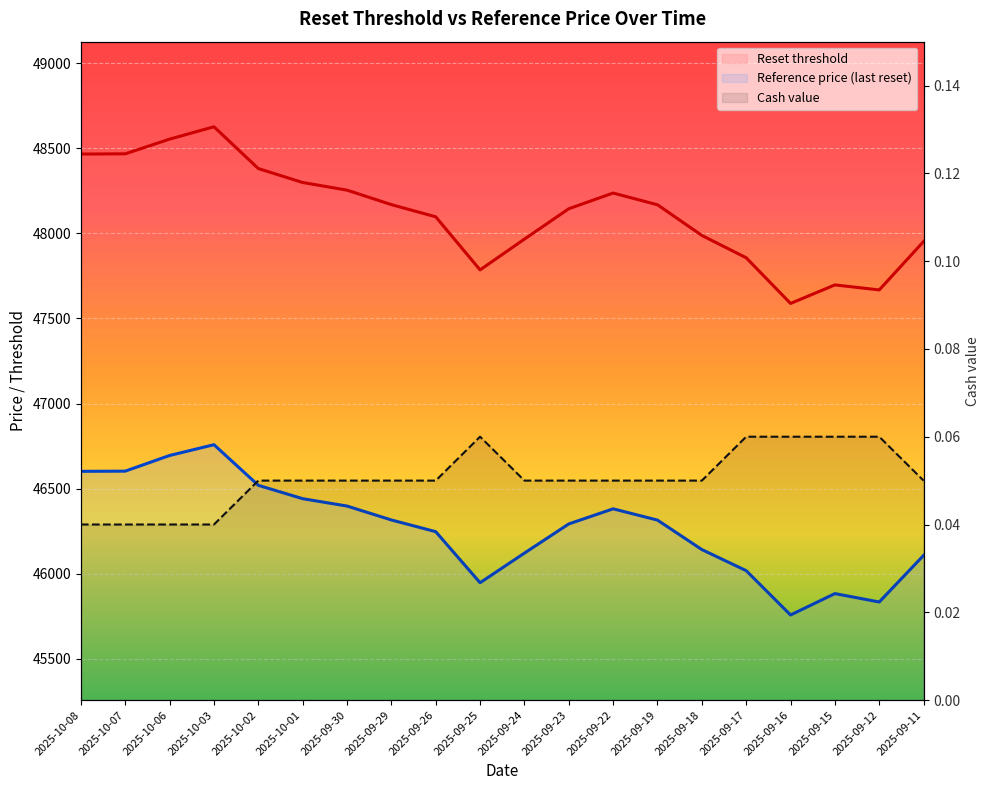

What is the maximum value for Reset threshold?

48626.1